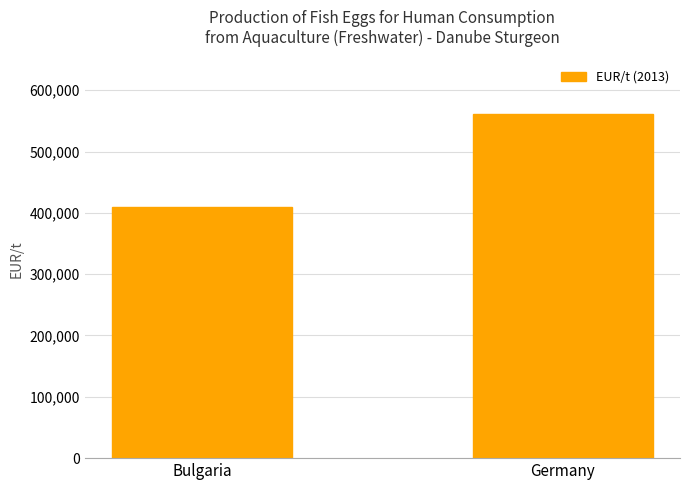

List the labels in order of value, smallest first.

Bulgaria, Germany